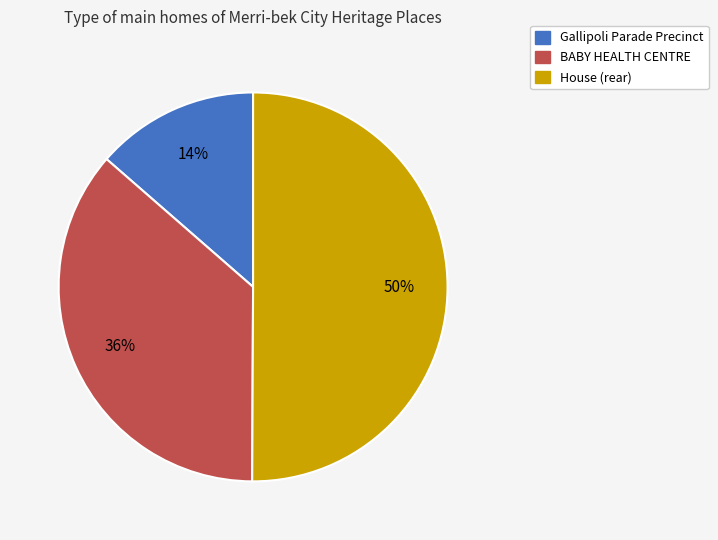

What percentage is the Gallipoli Parade Precinct slice, to the nearest percent?

14%